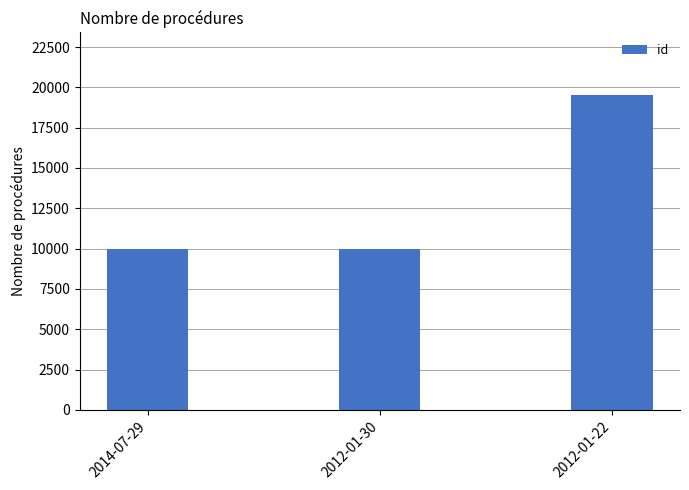

The chart shows a value of 9949 at 2014-07-29. True or false?

True